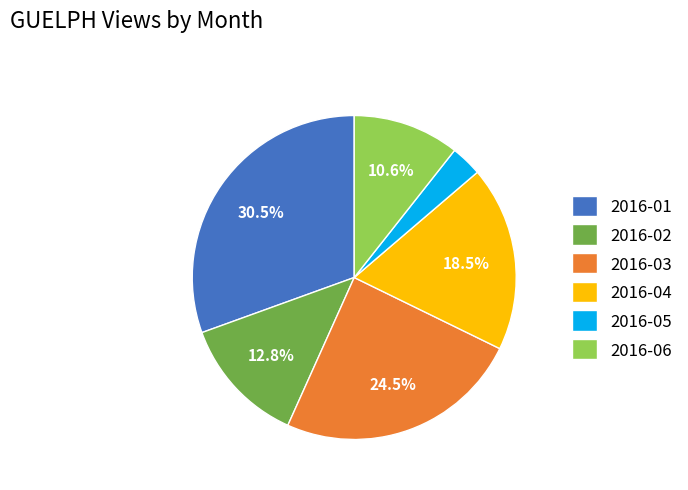

How many segments does this pie chart have?

6